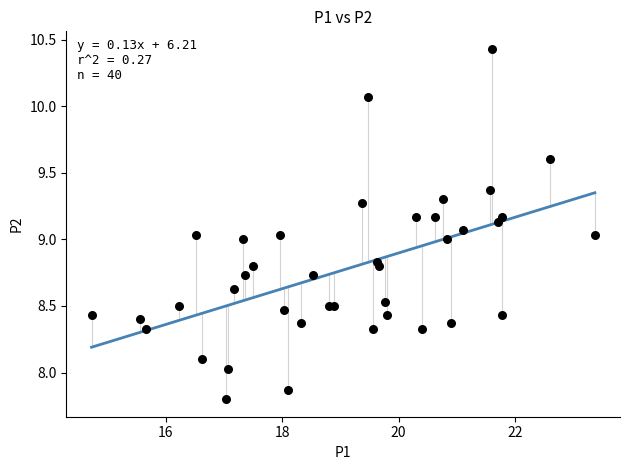

What is the range of Y values (max minus min)?

2.6